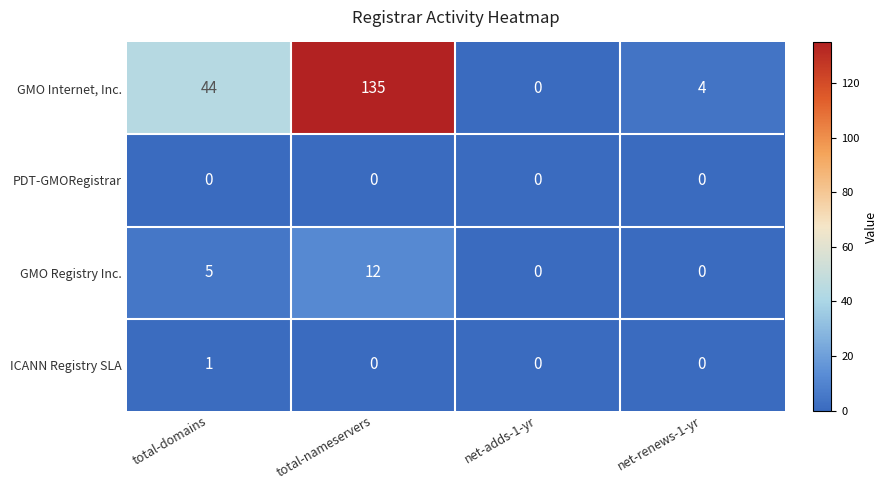

Which label corresponds to the largest value in the chart?

total-nameservers